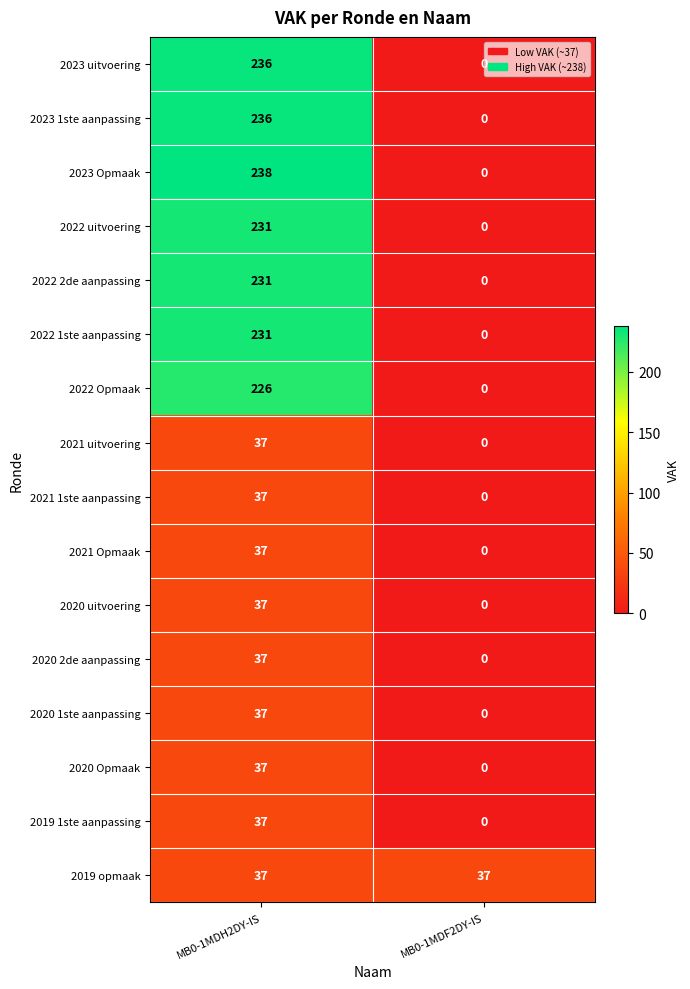

What is the difference between the 2022 2de aanpassing values at MB0-1MDH2DY-IS and MB0-1MDF2DY-IS?

231